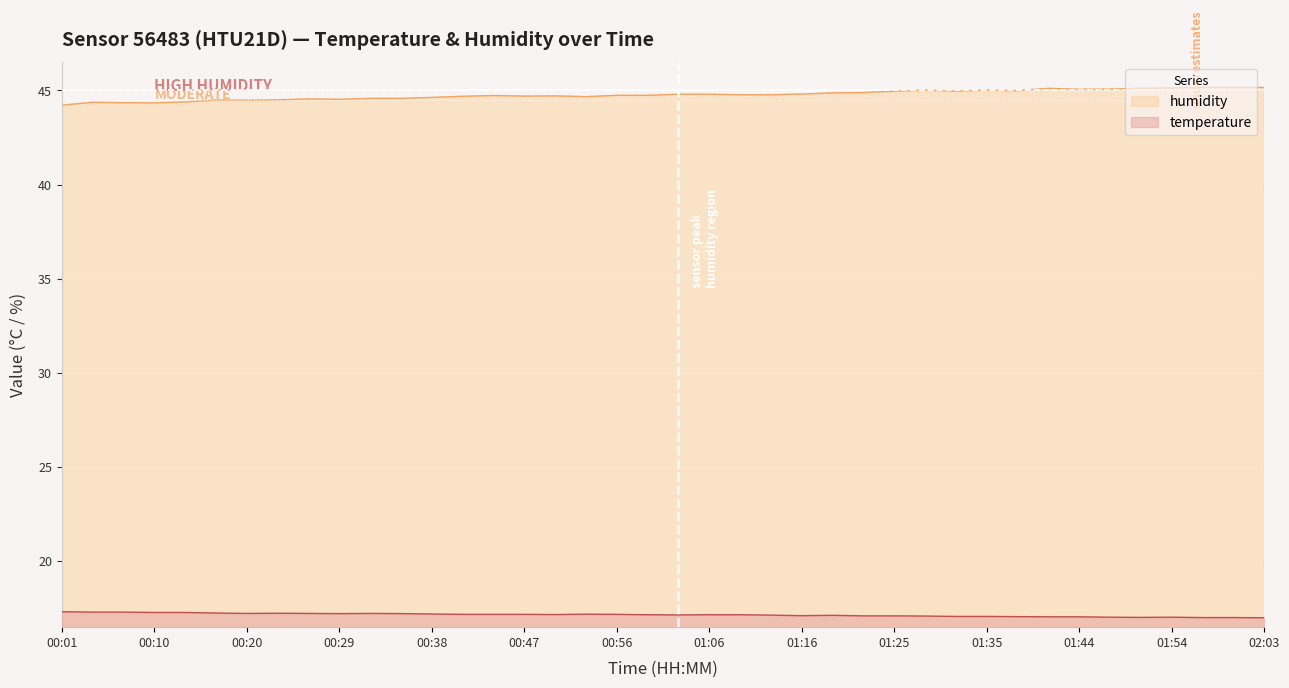

What position from the left is 00:04?

2